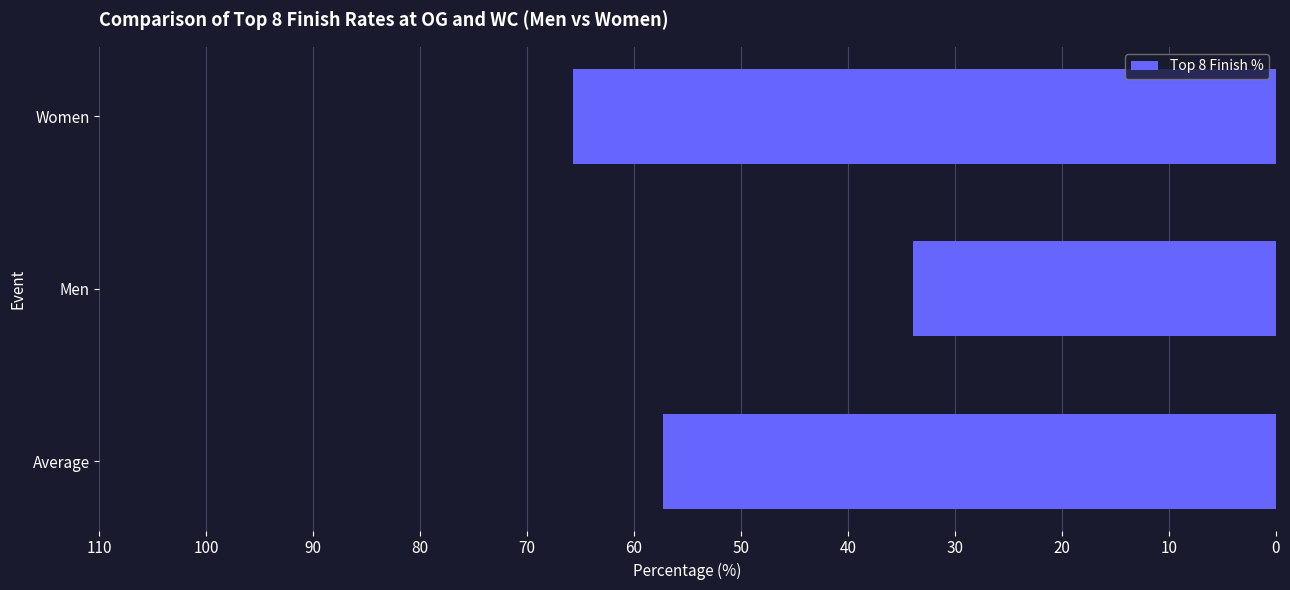

Which has a higher value, Women or Men?

Women